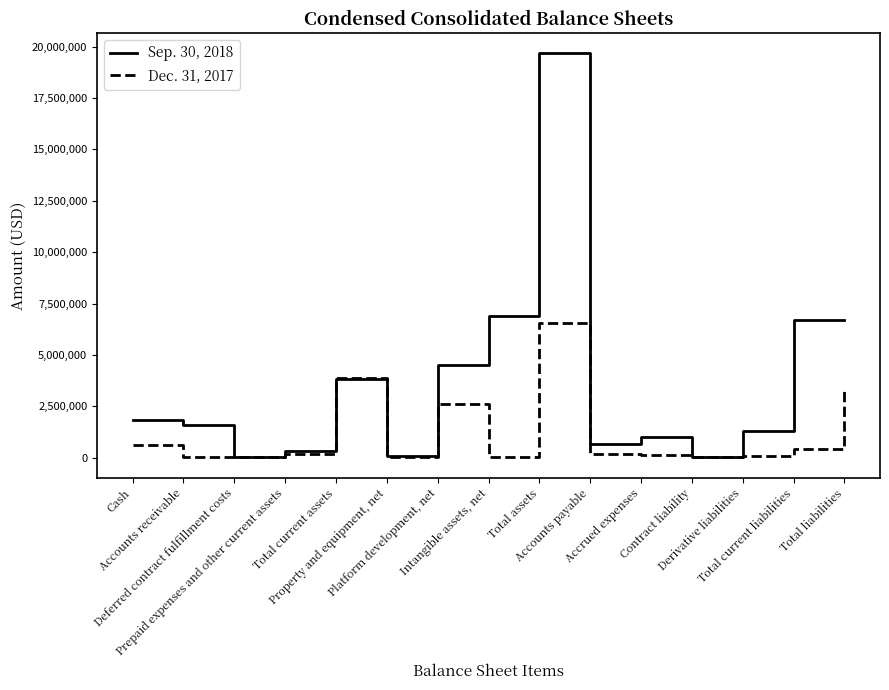

Rank the series by their average value, from lowest to highest.

Dec. 31, 2017, Sep. 30, 2018